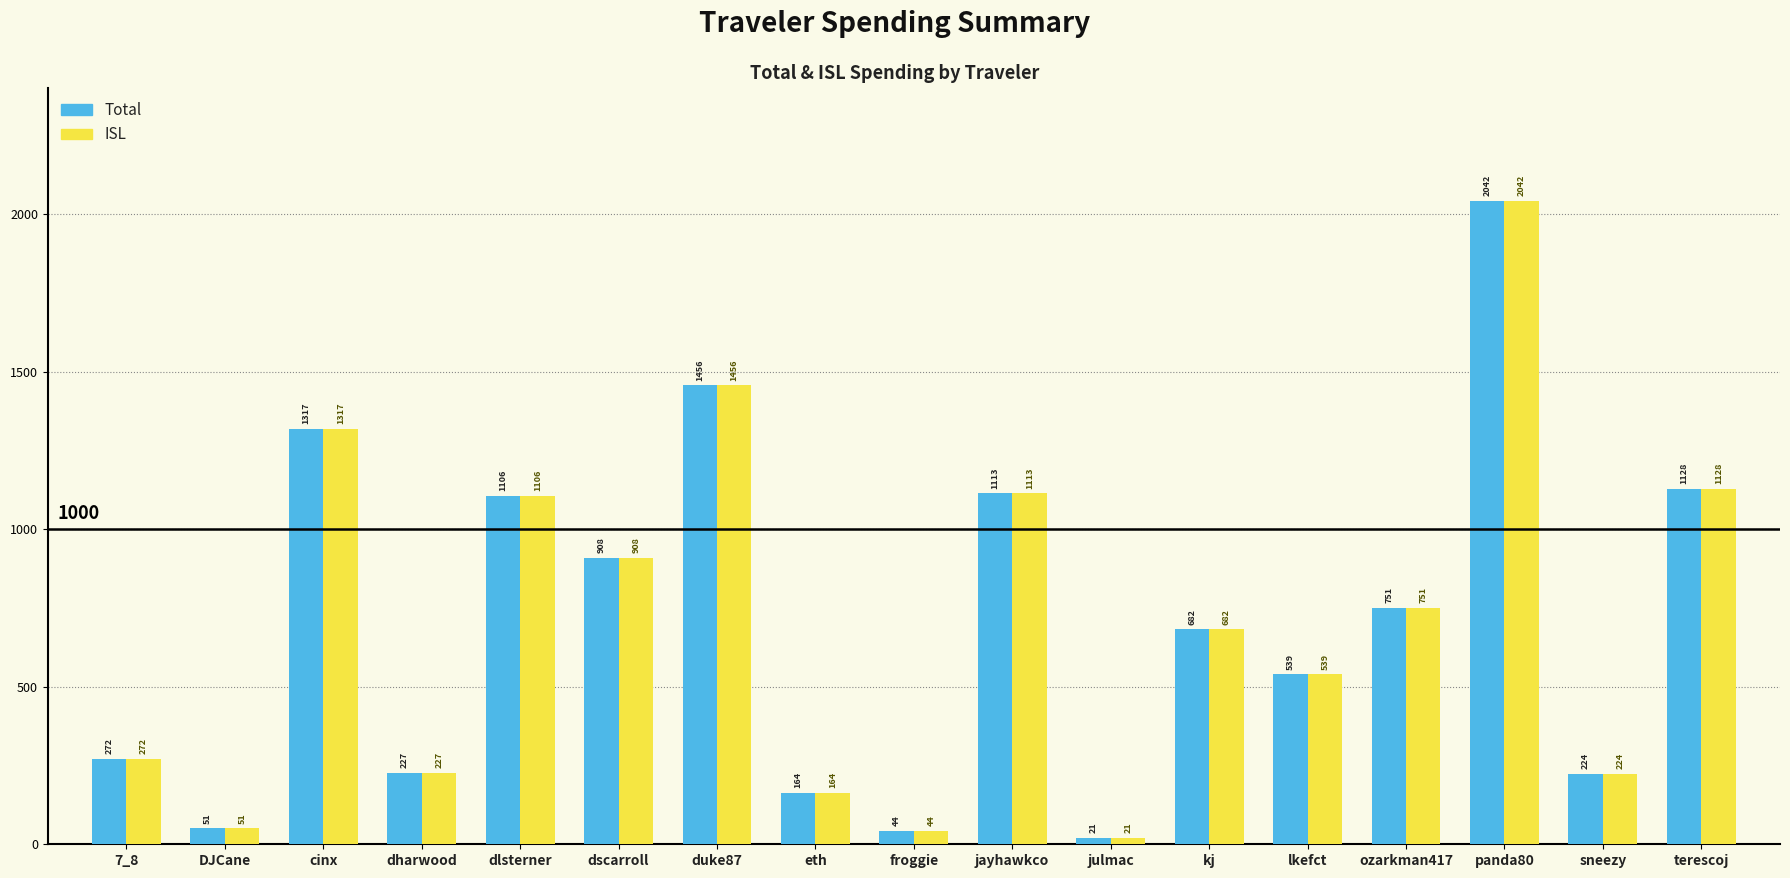

The value of Total at dharwood is 113.0. True or false?

False